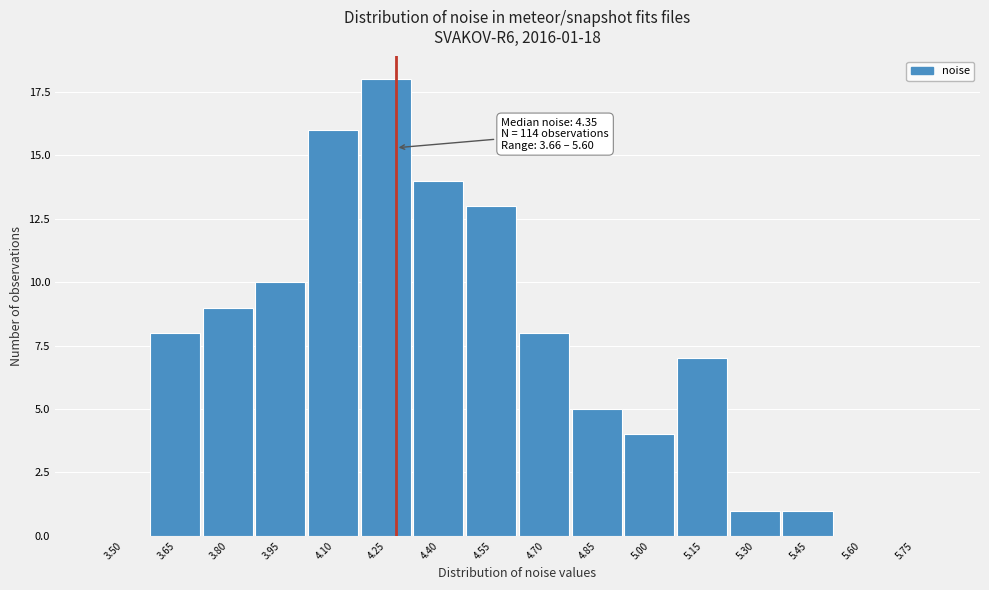

Reading left to right, extract all data points from this chart.

3.50=0	3.65=8	3.80=9	3.95=10	4.10=16	4.25=18	4.40=14	4.55=13	4.70=8	4.85=5	5.00=4	5.15=7	5.30=1	5.45=1	5.60=0	5.75=0